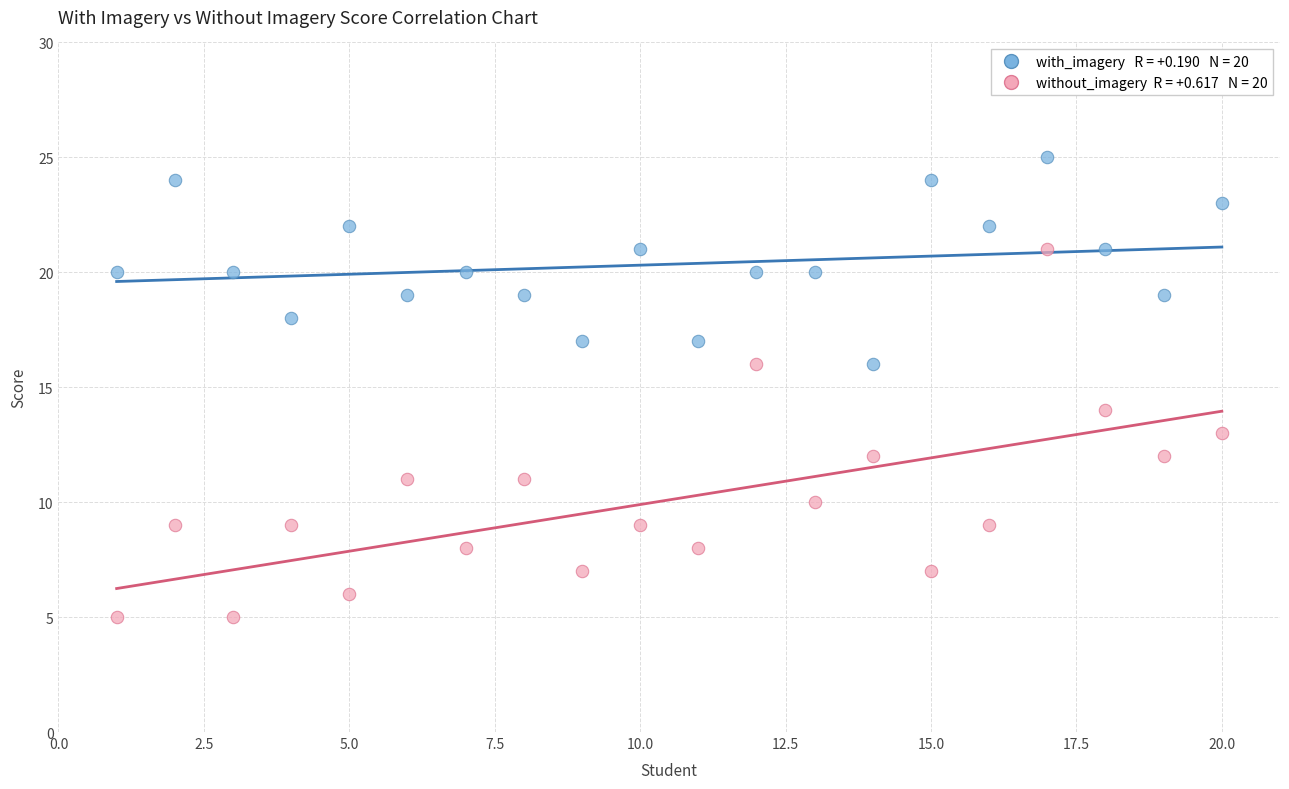

Across all data points, what is the range of X values (max minus min)?

19